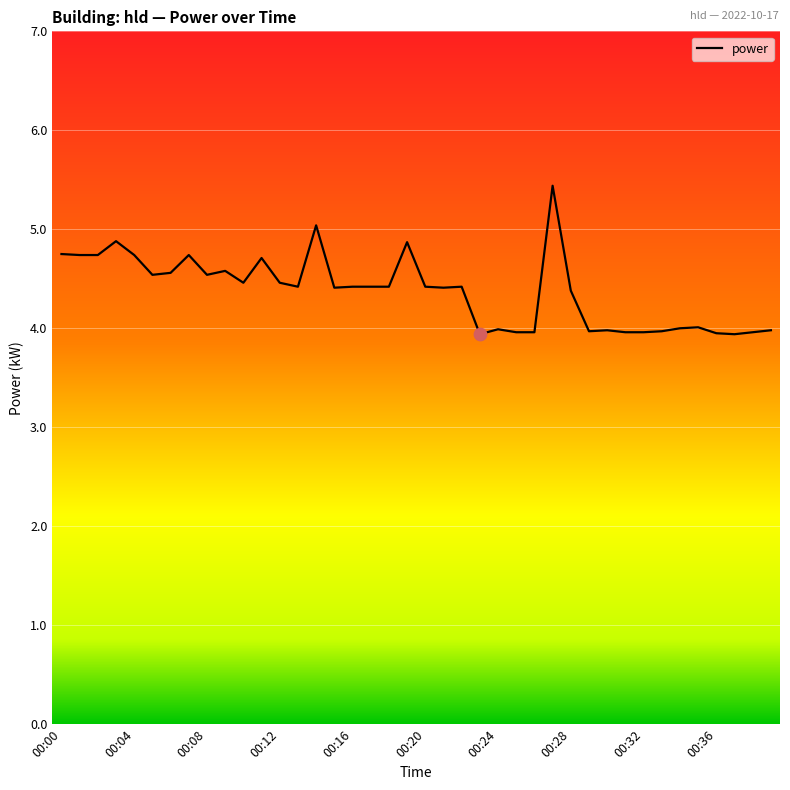

What is the smallest value displayed?

3.9